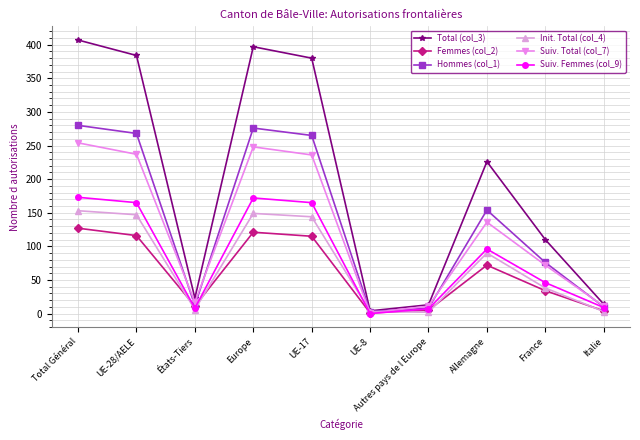

What is the difference between the highest and lowest values at UE-28/AELE?

268